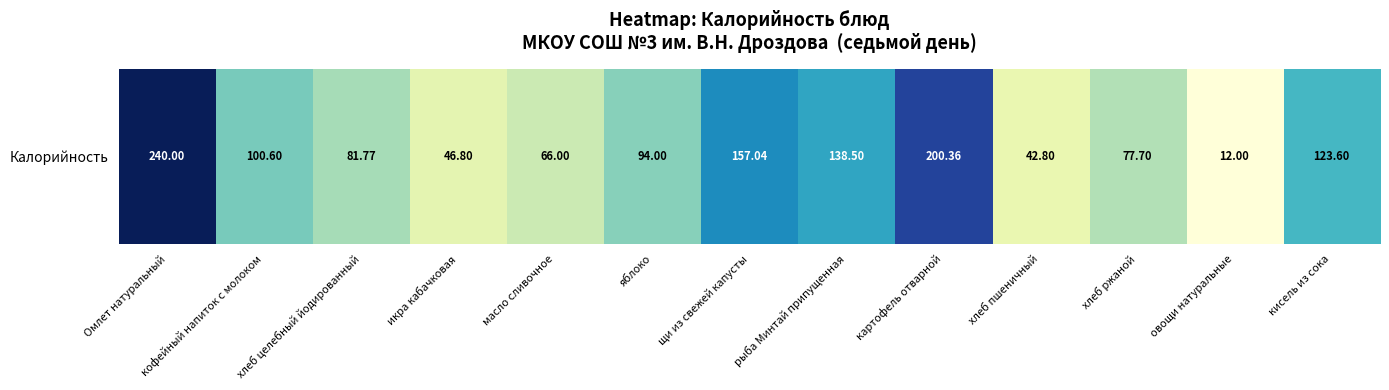

What is the difference between the maximum and minimum values?

228.0